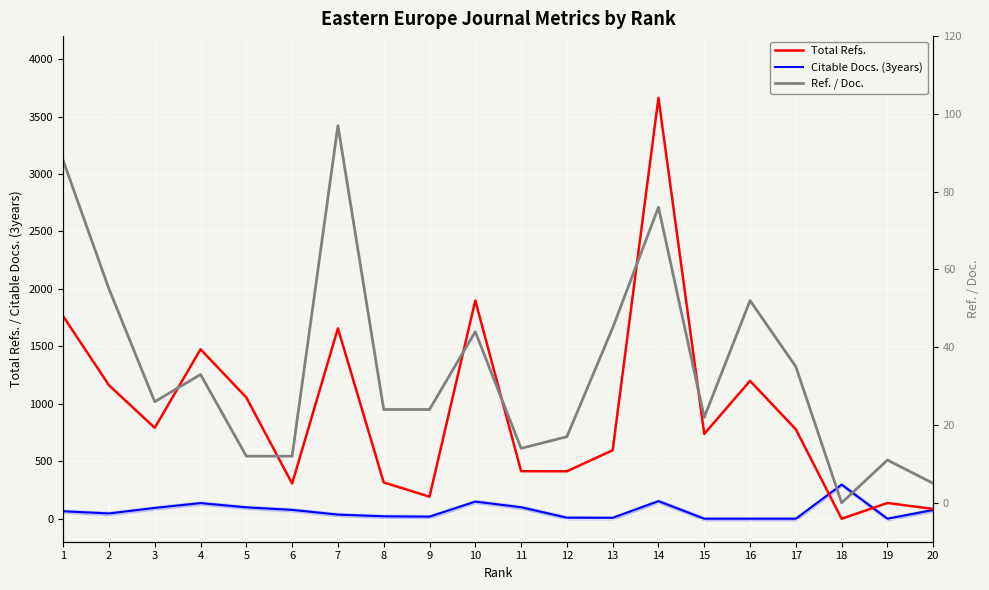

The value of Citable Docs. (3years) at 5 is 99. True or false?

True